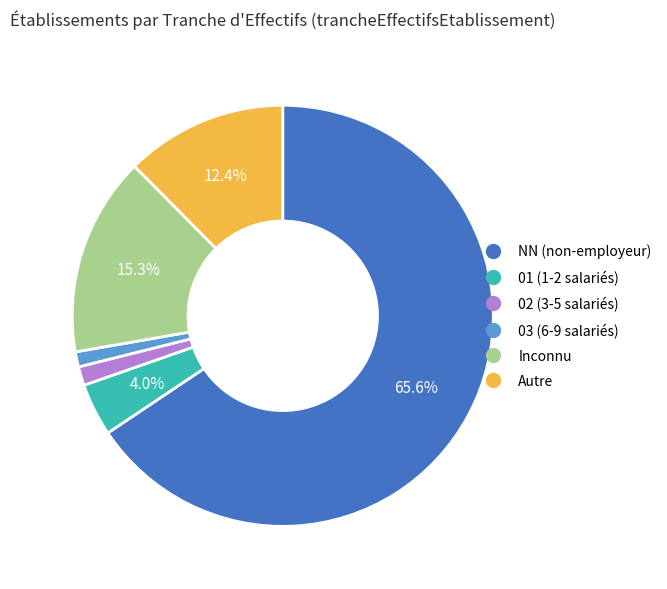

Is there a majority slice in this chart?

Yes